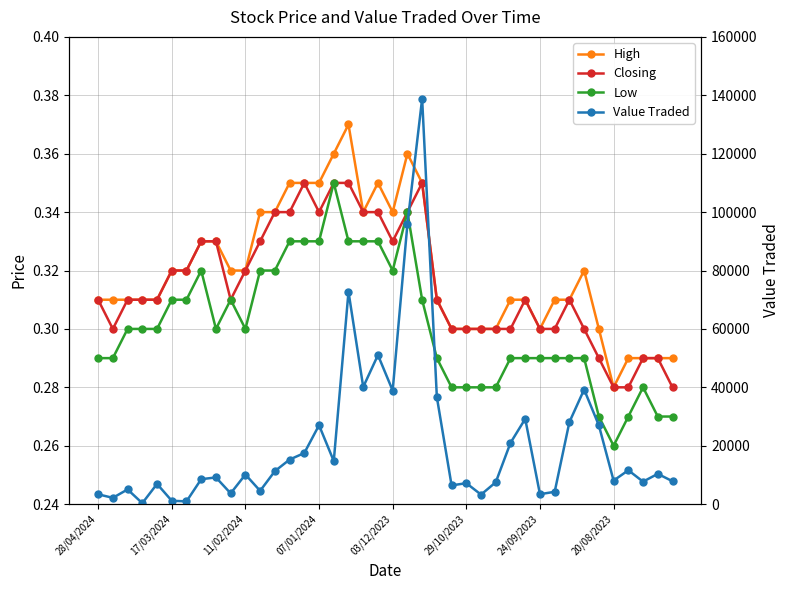

At 17/03/2024, list the series in order from largest to smallest.

Value Traded, High, Closing, Low